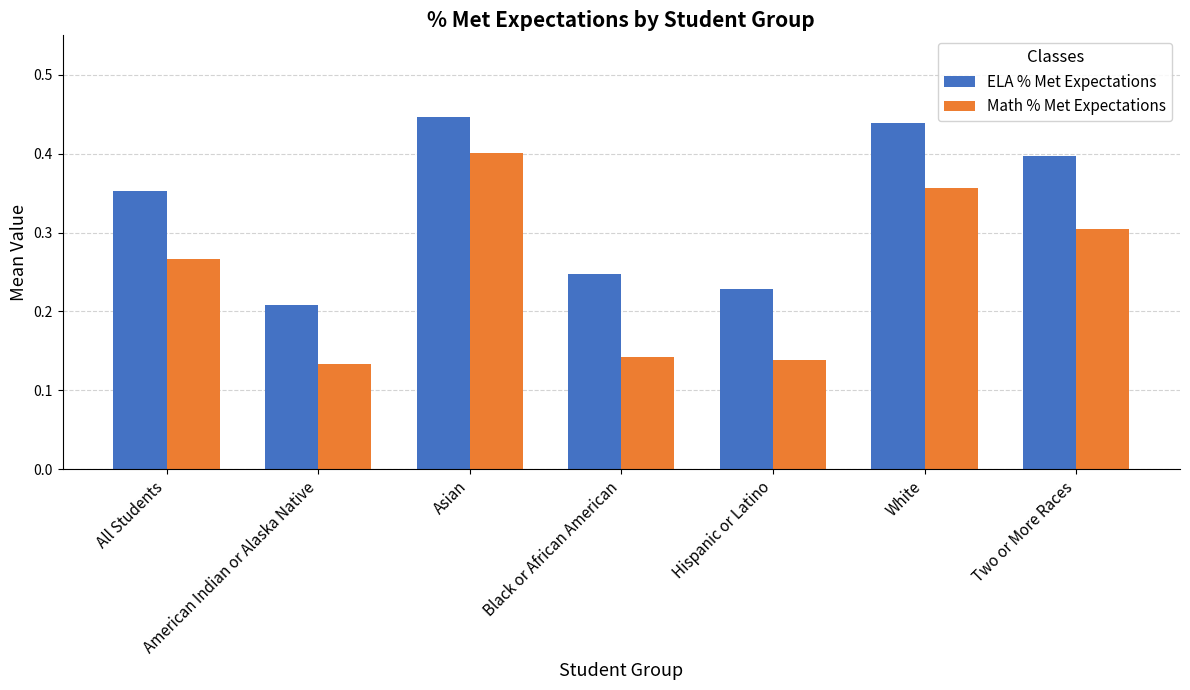

How many Math % Met Expectations values are between 0 and 1?

7